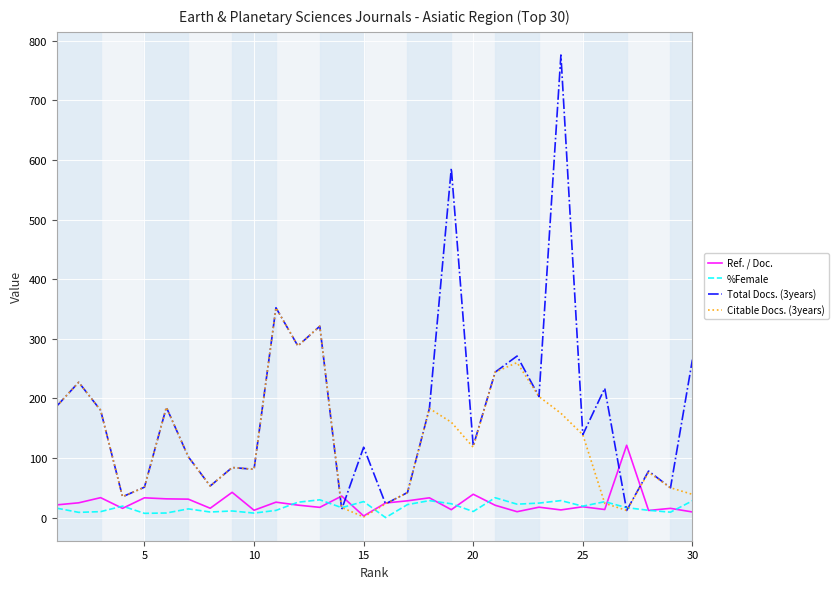

Which series has the largest total across all categories?

Total Docs. (3years)